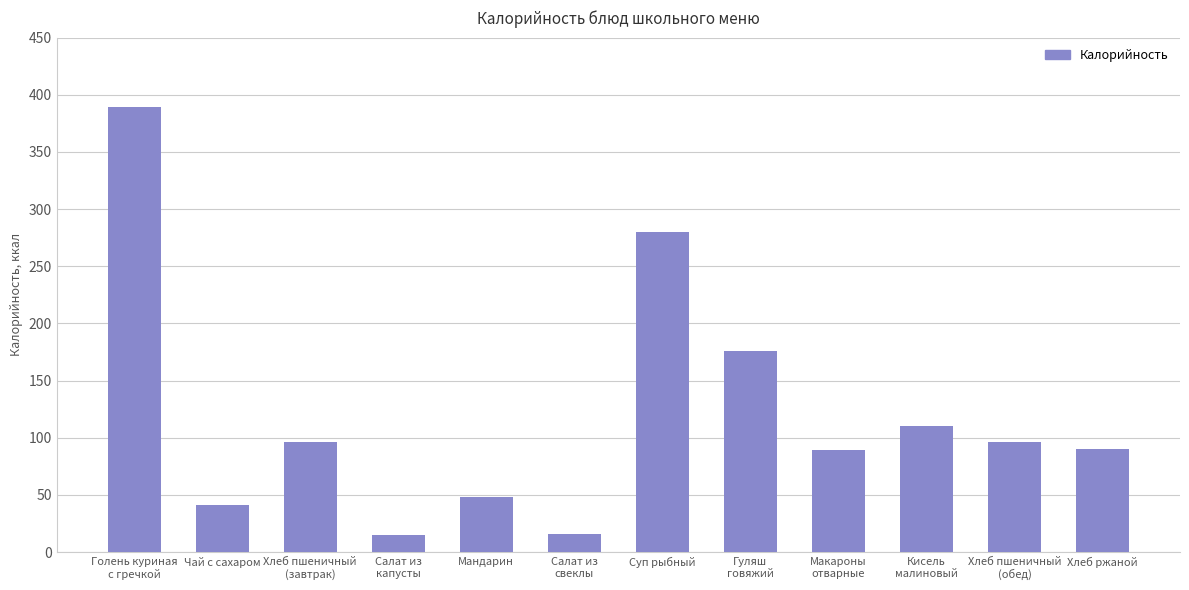

True or false: the data shows 41 at Чай с сахаром.

True